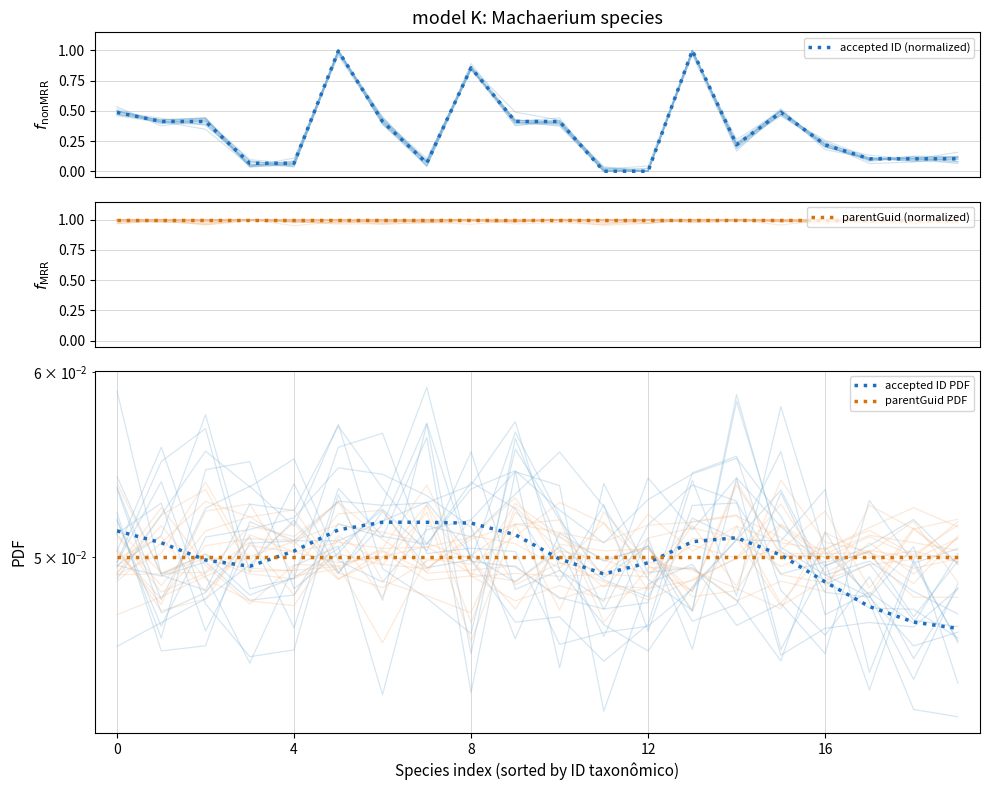

What is the spread (max minus min) of values at 17?

1.0